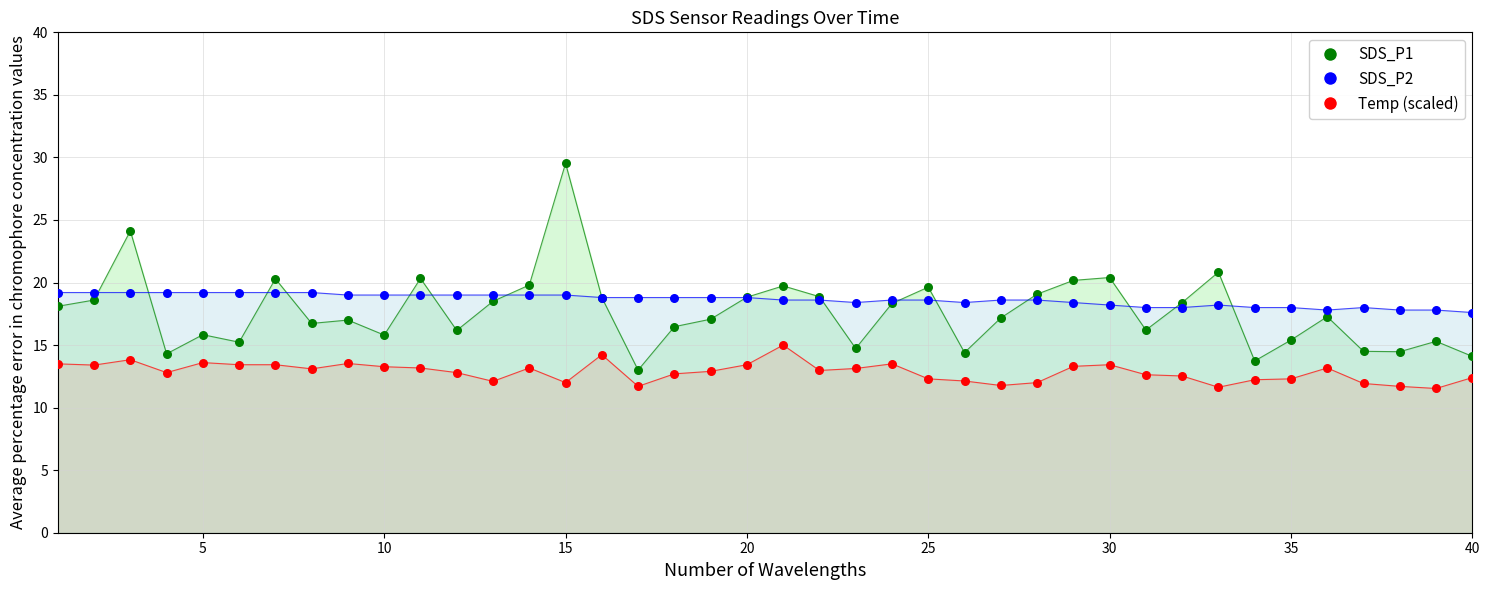

At how many categories does at least one series exceed 12?

40